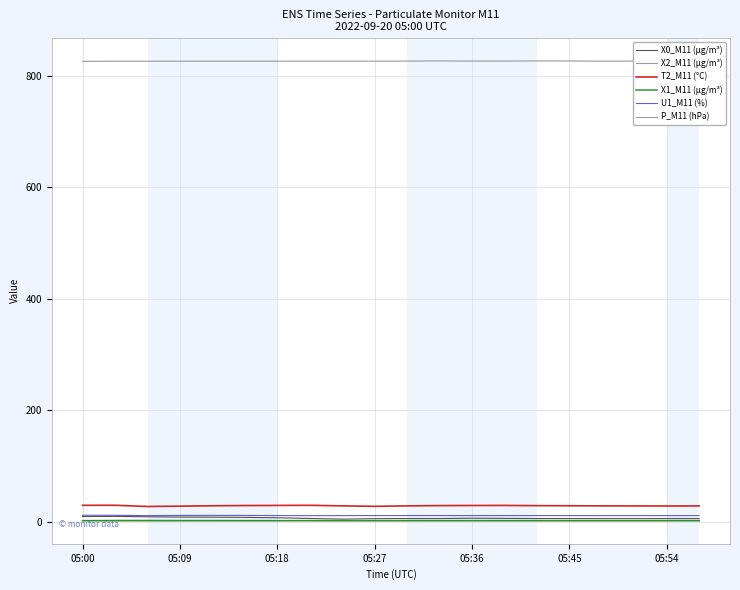

What is the sum of all X1_M11 (μg/m³) values?

27.7